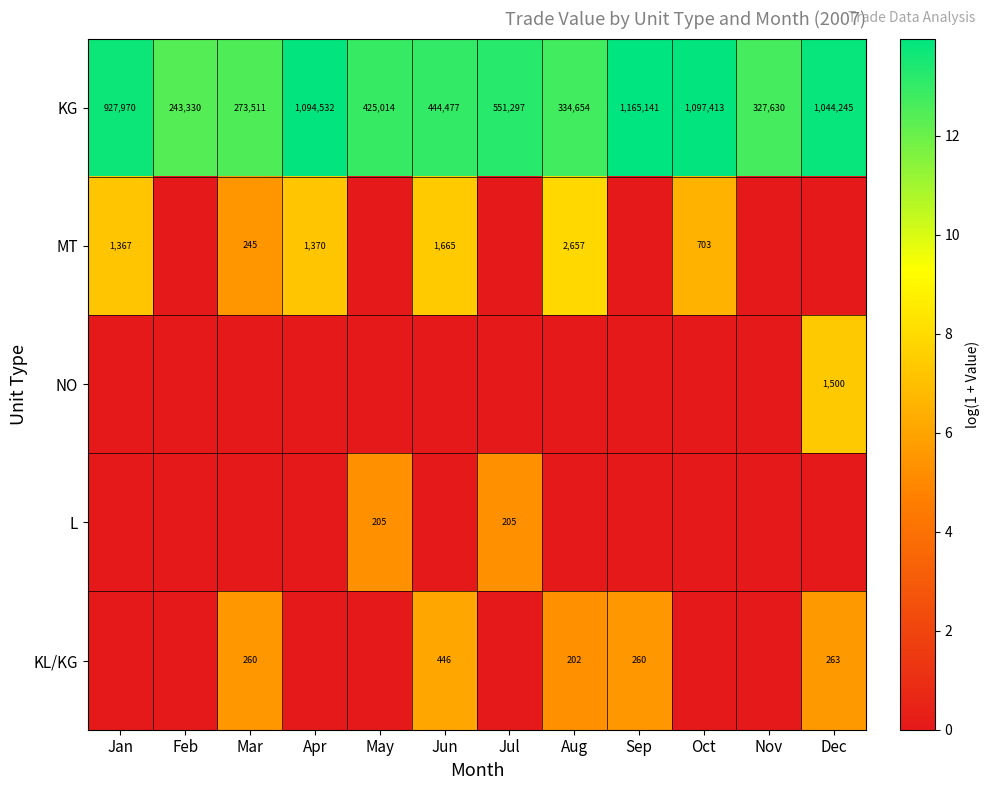

What is the spread (max minus min) of values at Sep?

14.0